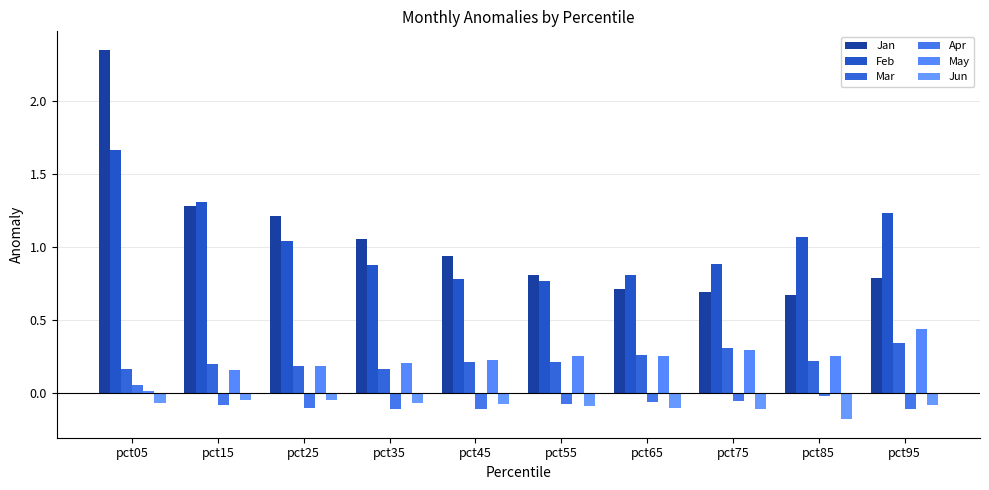

At which category is the sum across all series the highest?

pct05